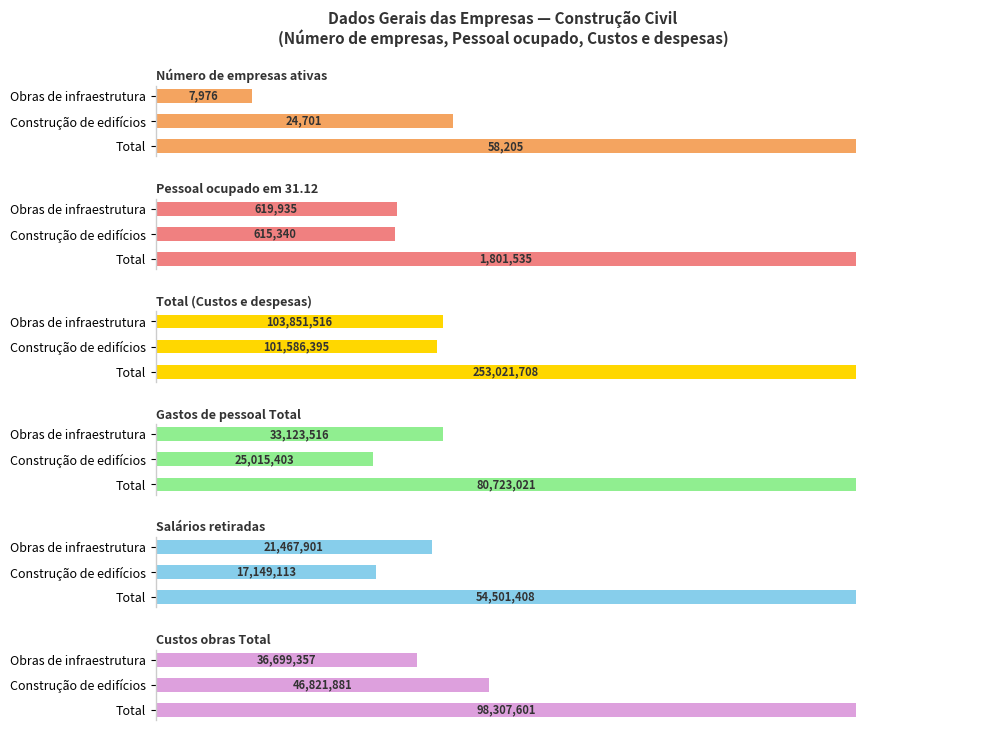

The value of Número de empresas ativas at Obras de infraestrutura is 8.7. True or false?

False